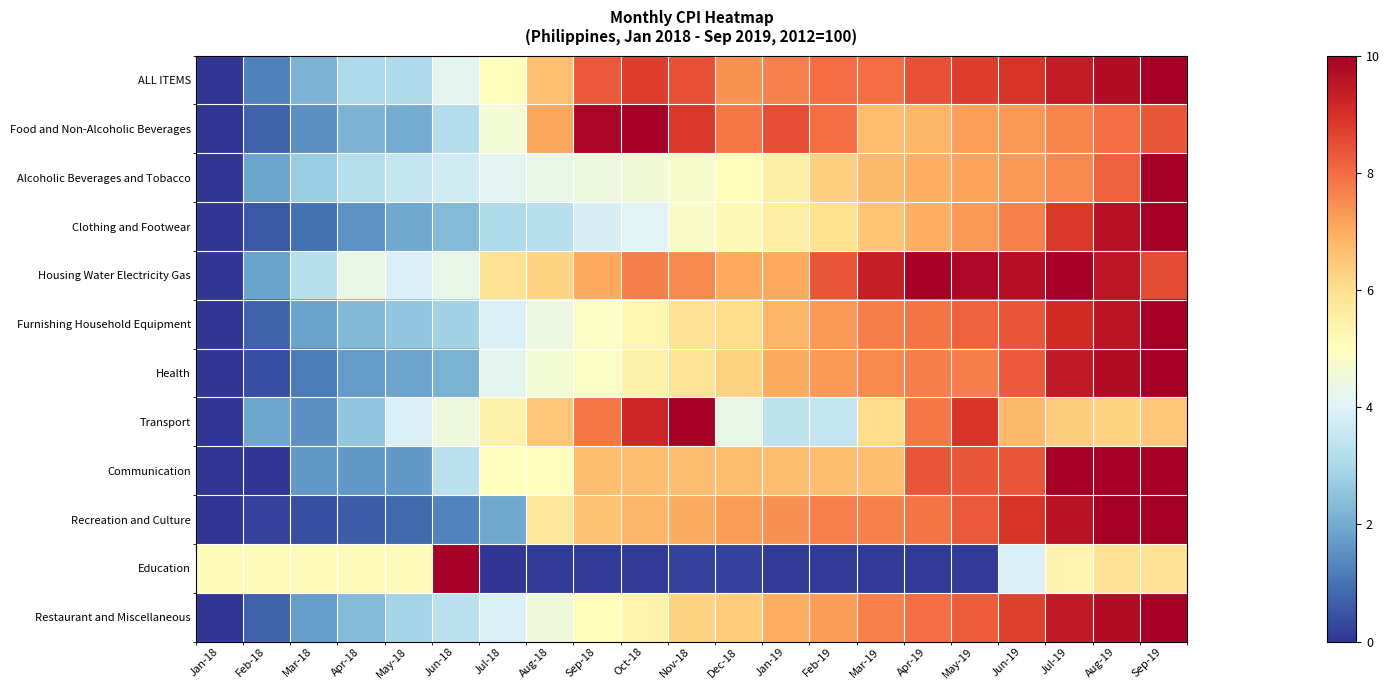

What is the greatest value displayed?

10.0